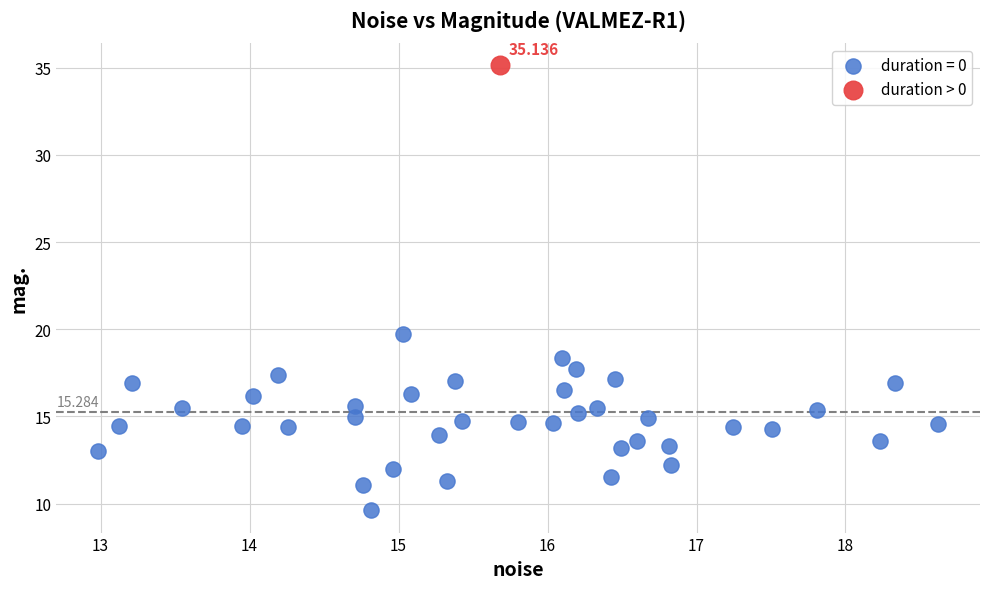

What are all the series names shown in the legend?

duration = 0, duration > 0